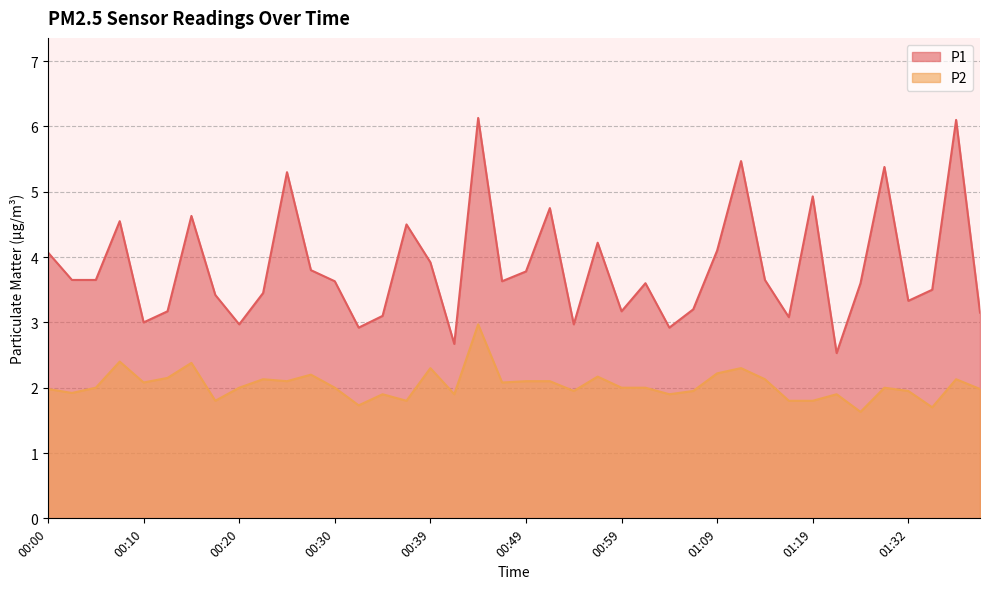

Reading left to right, transcribe all the data shown in this chart.

P1: 4.1	3.6	3.6	4.5	3.0	3.2	4.6	3.4	3.0	3.5	5.3	3.8	3.6	2.9	3.1	4.5	3.9	2.7	6.1	3.6	3.8	4.8	3.0	4.2	3.2	3.6	2.9	3.2	4.1	5.5	3.6	3.1	4.9	2.5	3.6	5.4	3.3	3.5	6.1	3.1
P2: 2.0	1.9	2.0	2.4	2.1	2.1	2.4	1.8	2.0	2.1	2.1	2.2	2.0	1.7	1.9	1.8	2.3	1.9	3.0	2.1	2.1	2.1	1.9	2.2	2.0	2.0	1.9	1.9	2.2	2.3	2.1	1.8	1.8	1.9	1.6	2.0	1.9	1.7	2.1	2.0